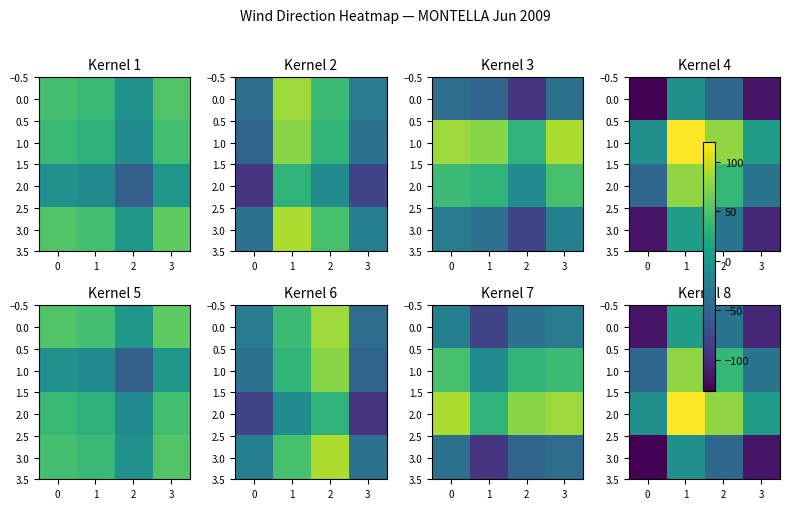

At how many categories does at least one series exceed 39?

2